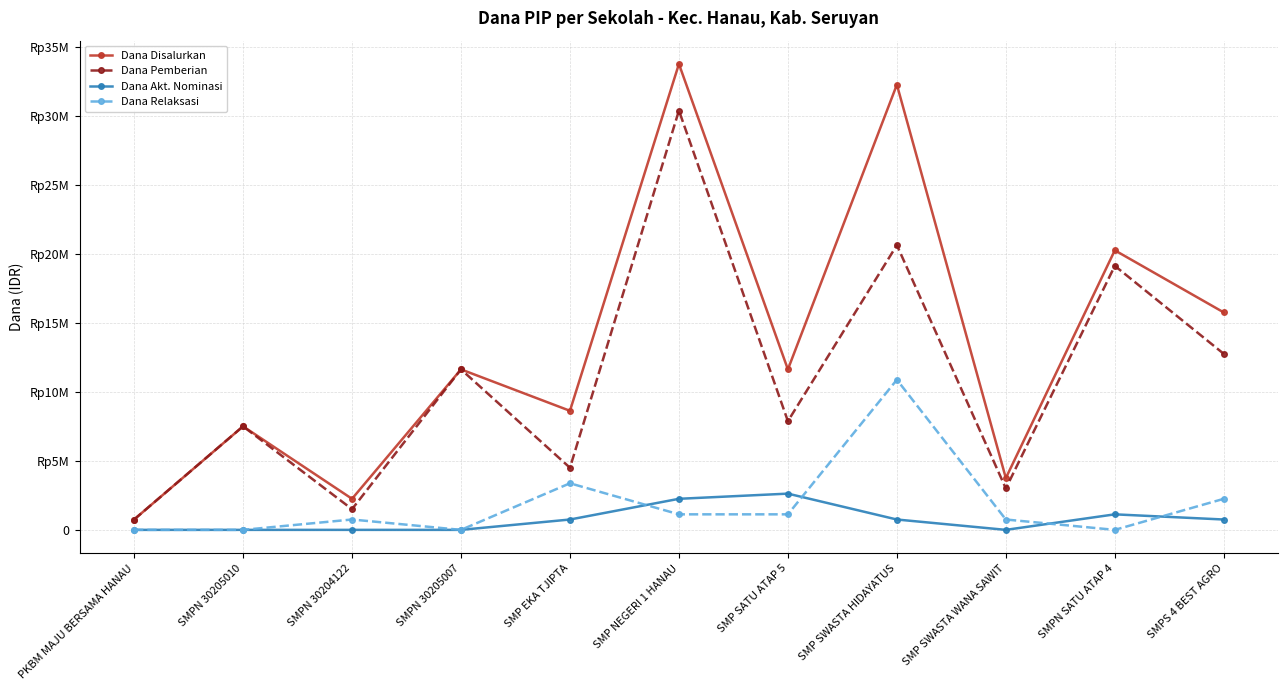

At how many categories does at least one series exceed 2078170?

10